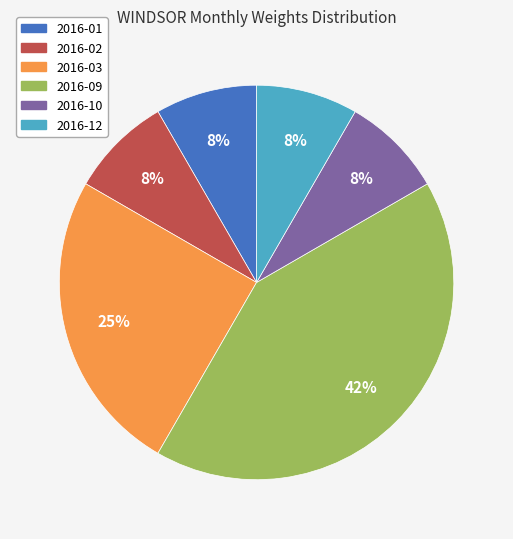

Is it true that 2016-10 is 8% of the pie?

True